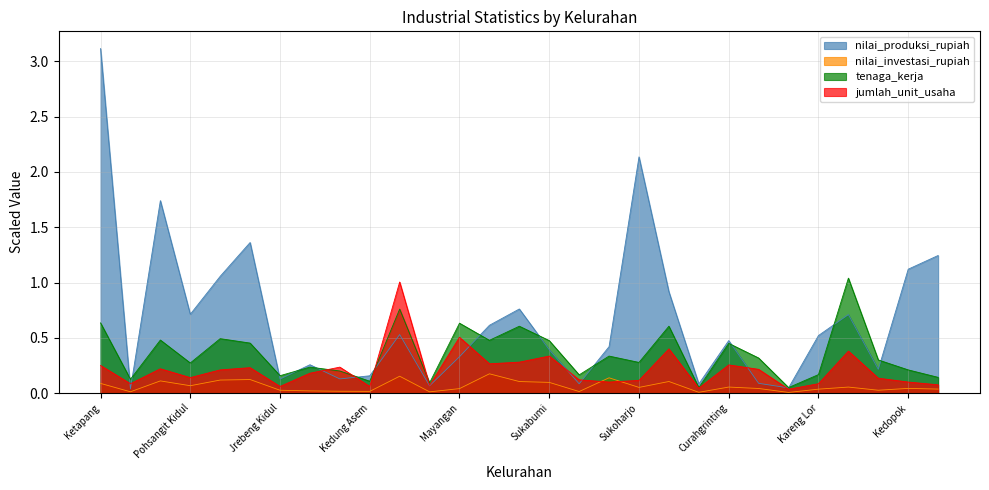

At how many categories does at least one series exceed 1?

9